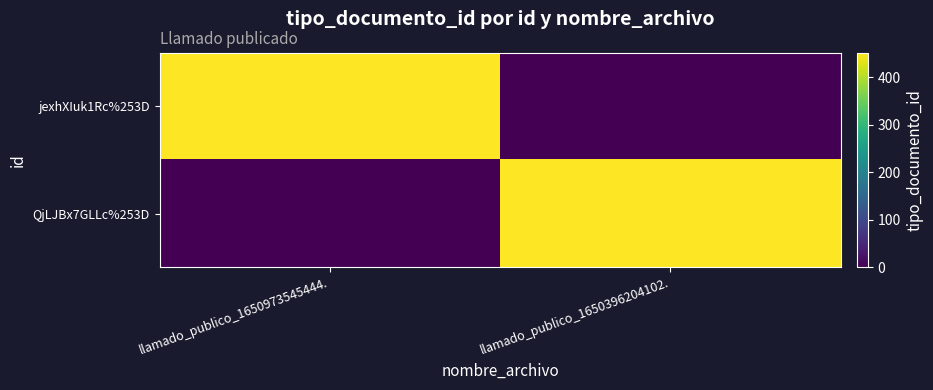

Reading left to right, extract all data points from this chart.

jexhXIuk1Rc%253D: llamado_publico_1650973545444.=452	llamado_publico_1650396204102.=0
QjLJBx7GLLc%253D: llamado_publico_1650973545444.=0	llamado_publico_1650396204102.=452